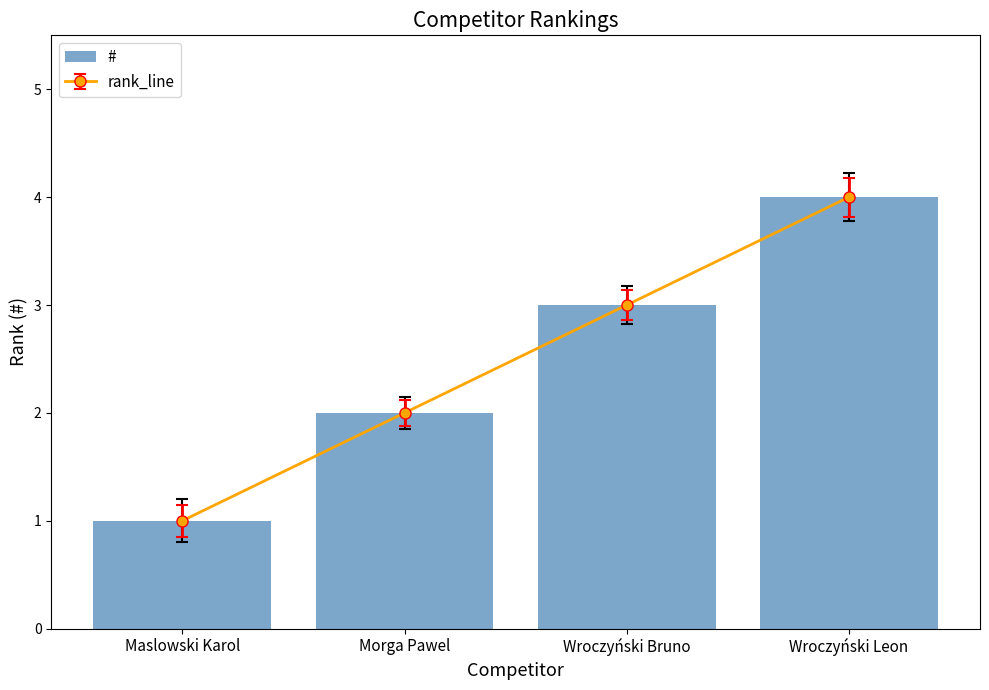

Rank the categories by value from lowest to highest.

Maslowski Karol, Morga Pawel, Wroczyński Bruno, Wroczyński Leon